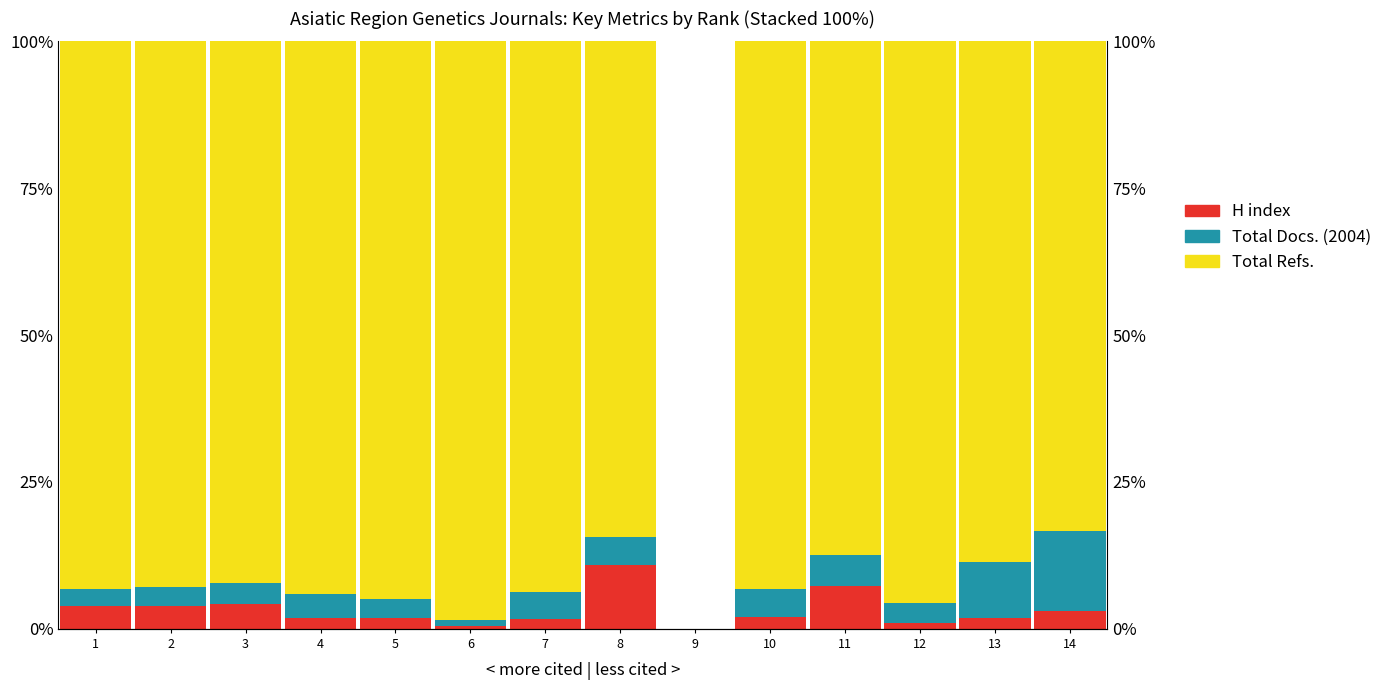

True or false: H index has a value of 1.0 at 2.

False